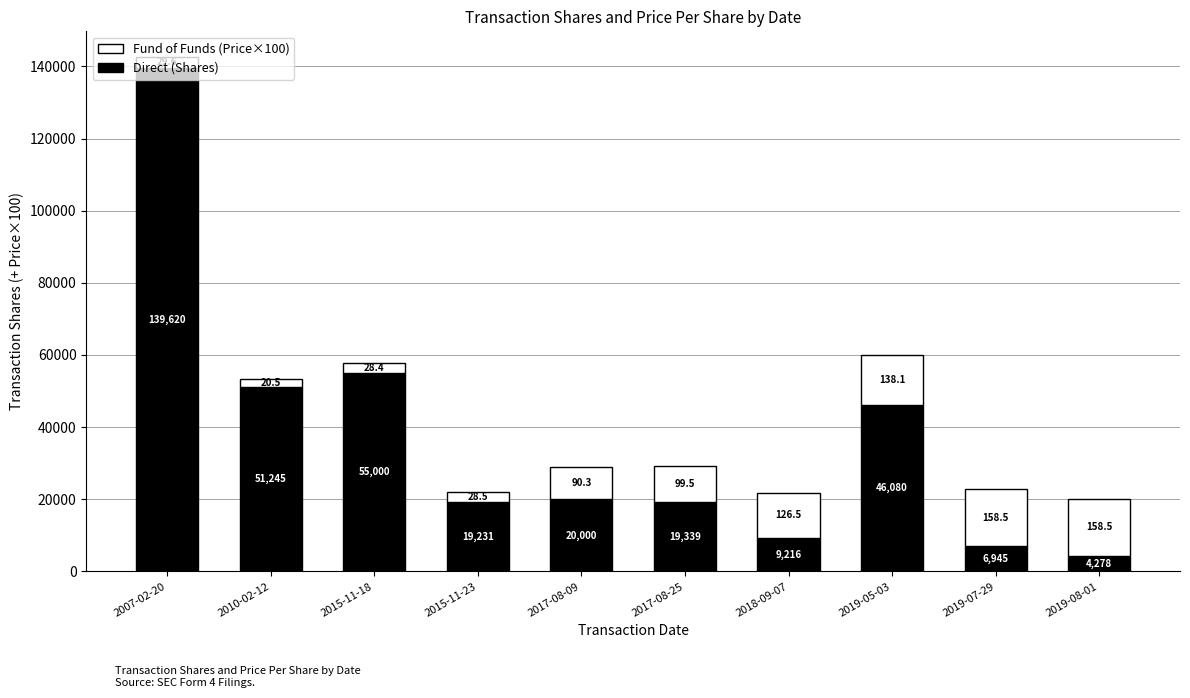

What is the total value across all series at 2017-08-25?

29290